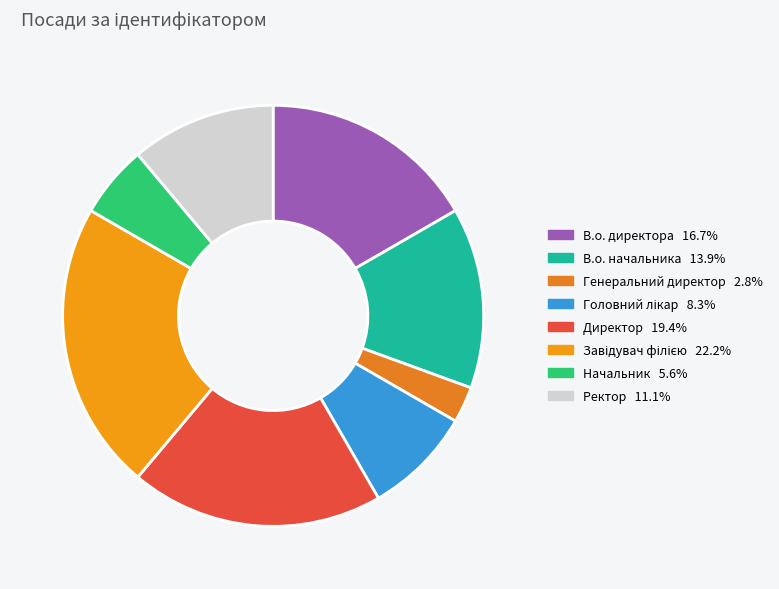

True or false: Генеральний директор accounts for 3% of the total.

True